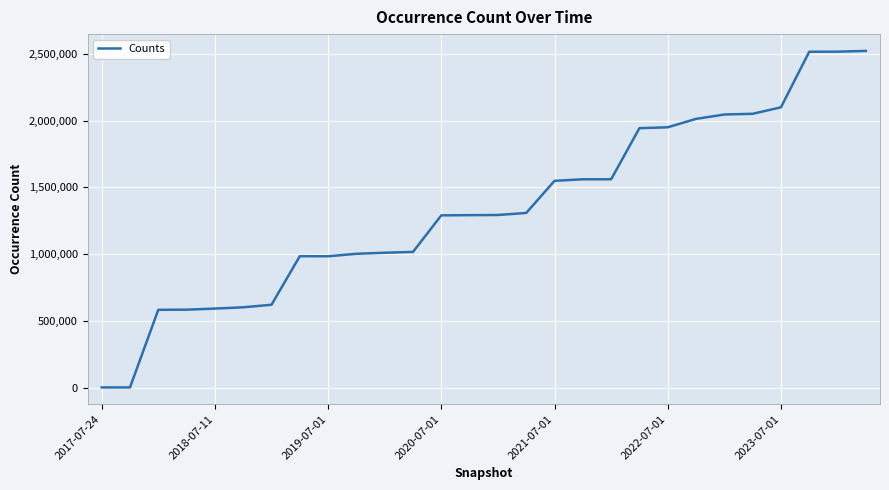

What is the average value?

1339576